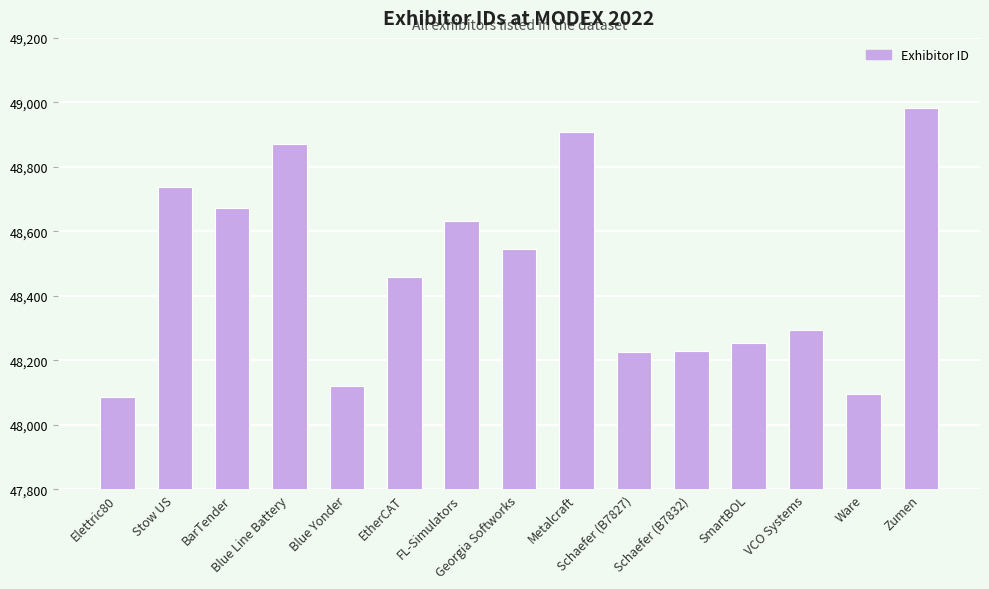

What is the value of the 4th bar from the left?

48870